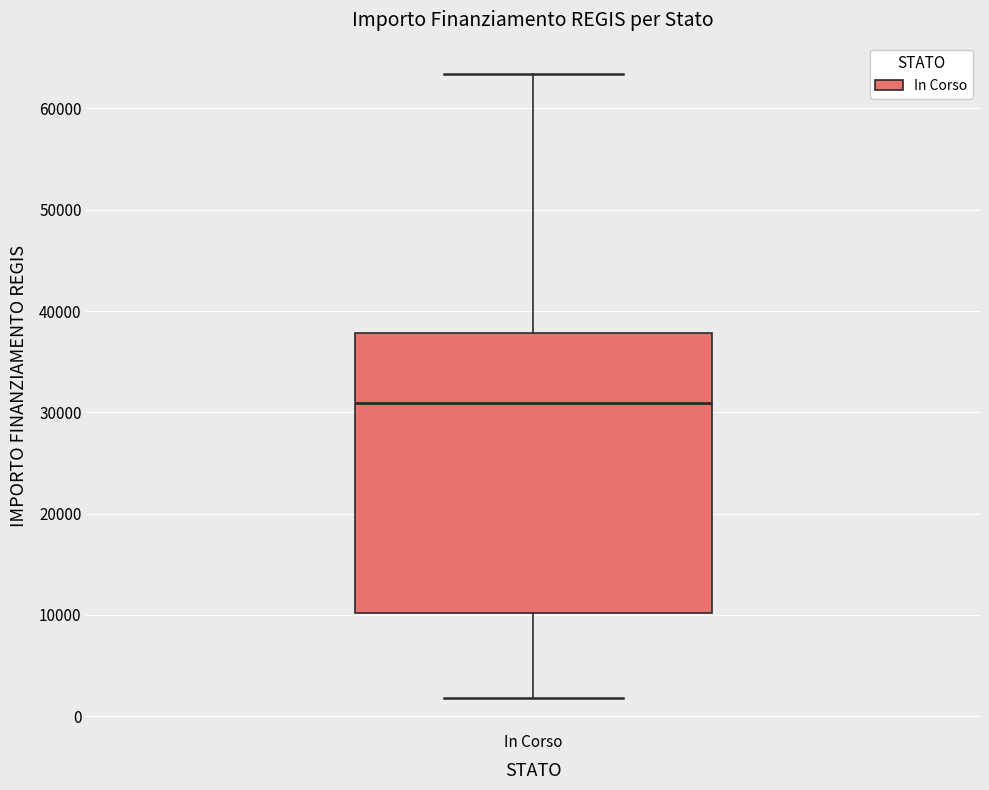

Transcribe this box plot: give where the median line is, the range the box spans, and where the two whiskers end, as read against the y-axis. The values are not printed on the chart, so give them approximately, as read against the axis.

median 31000, box 10000 to 38000, whiskers 2000 to 63000